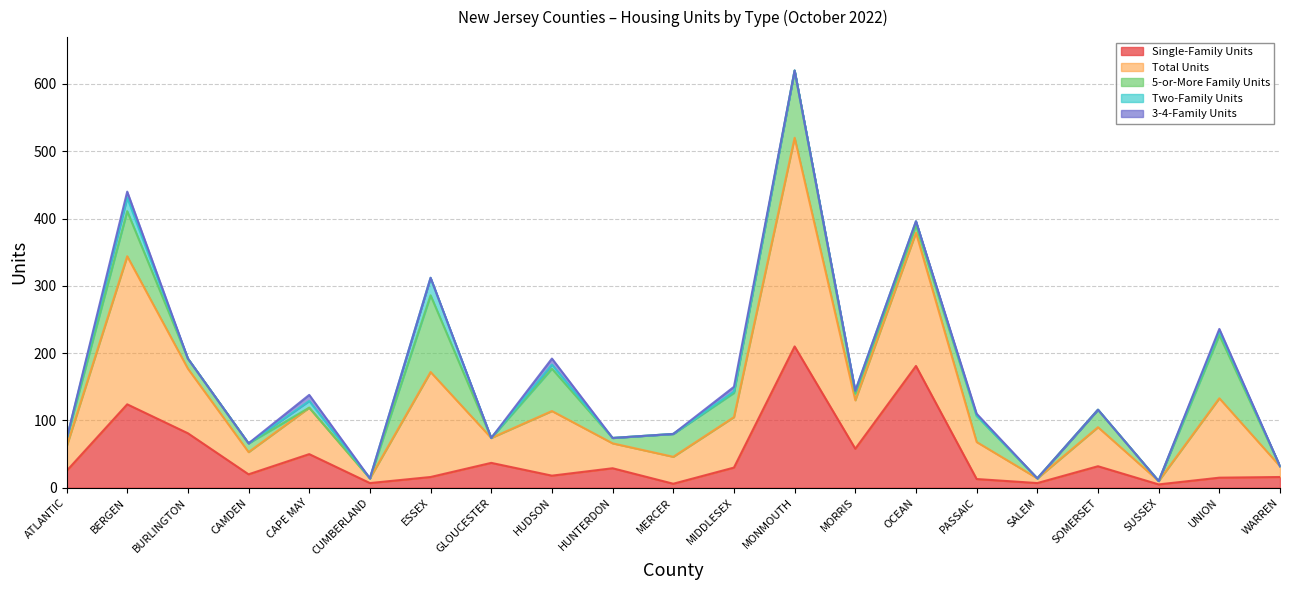

What is the label of the 17th point from the right?

CAPE MAY